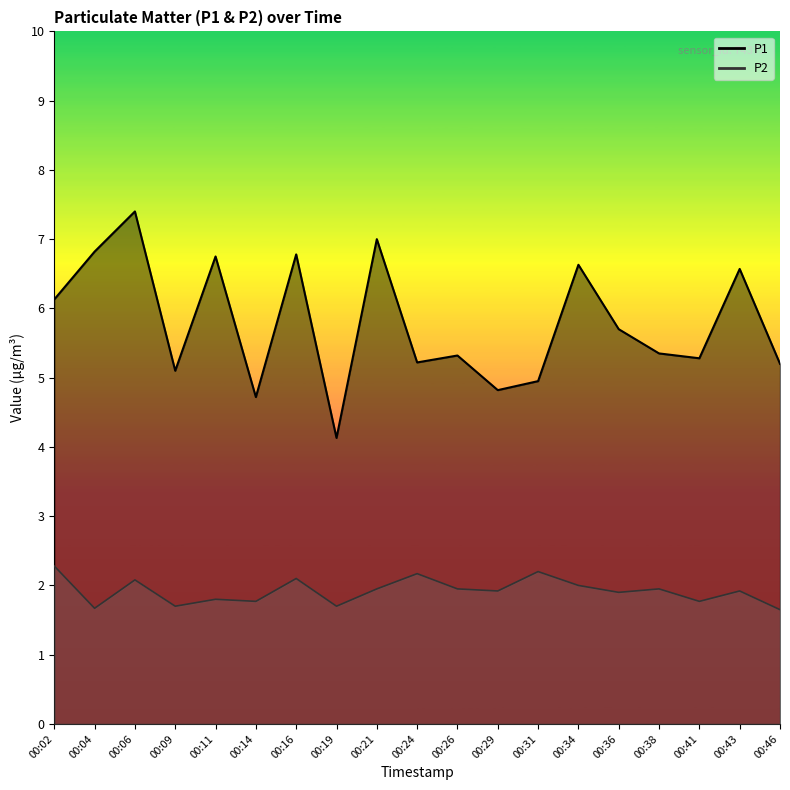

What is the value of the P2 point at the 2nd from the left?

1.7